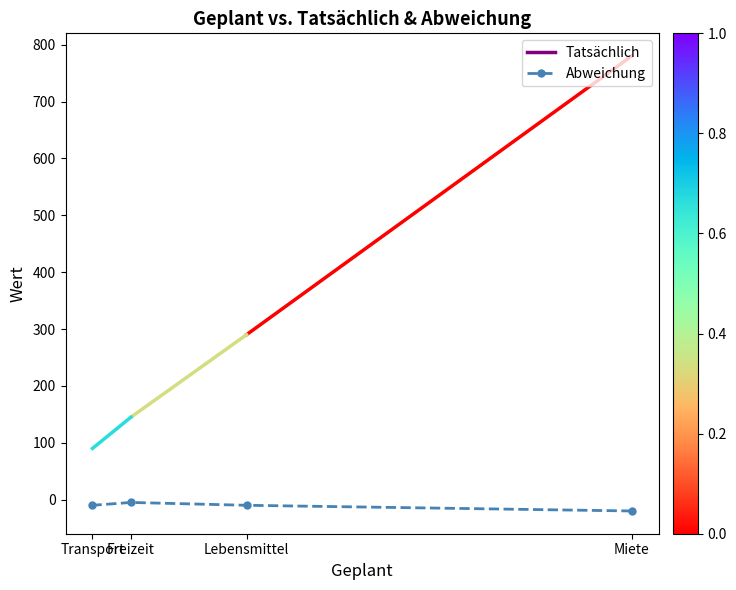

What is the maximum value shown in the chart?

-5